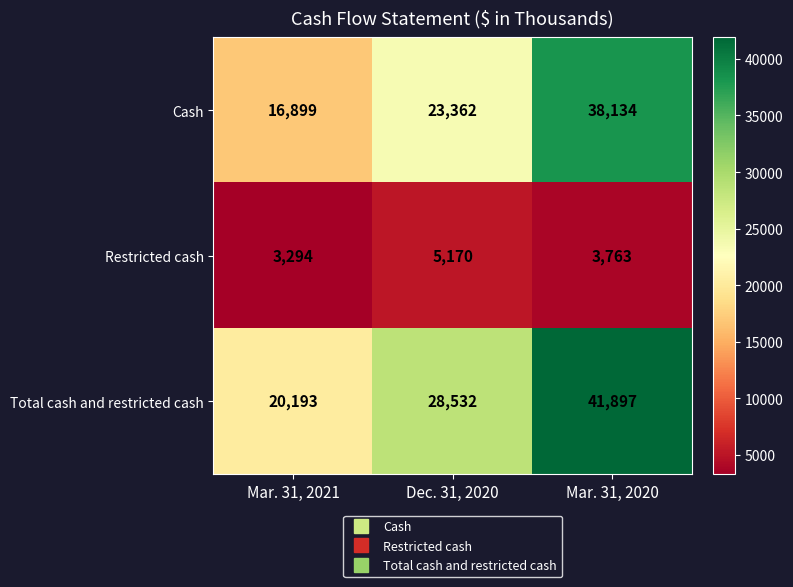

At which category does the chart reach its minimum across all series?

Mar. 31, 2021